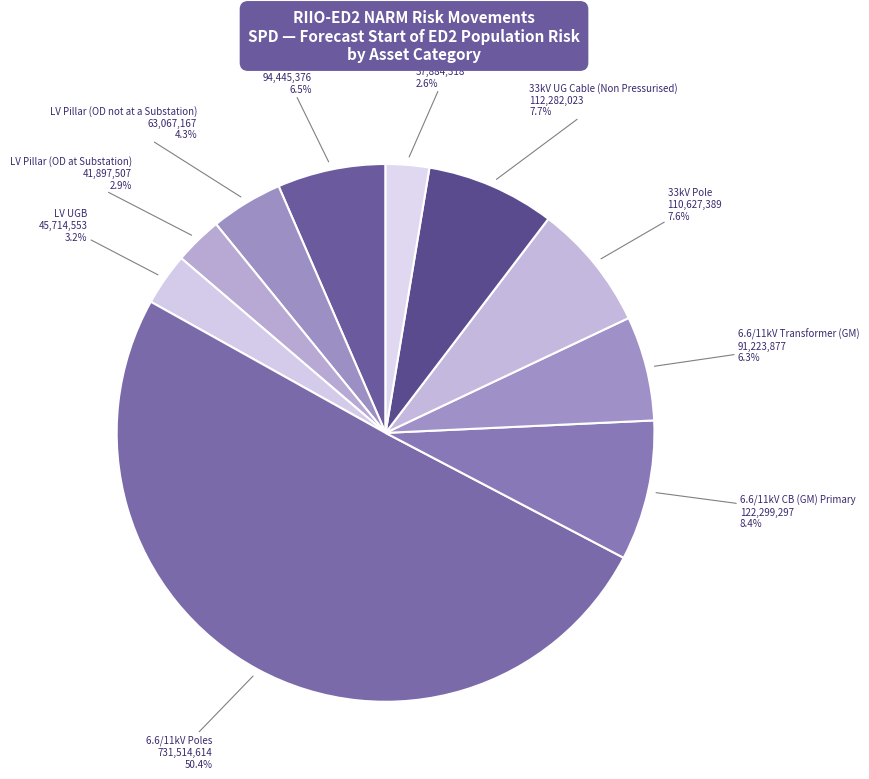

Which has a higher value, 6.6/11kV RMU or LV poles?

LV poles